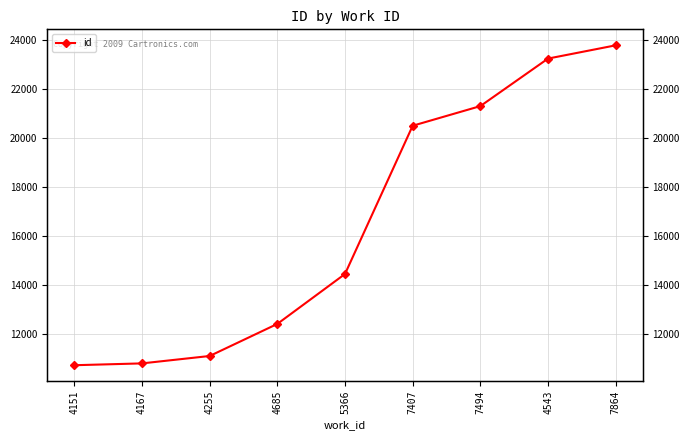

Reading left to right, extract all data points from this chart.

4151=10710	4167=10785	4255=11087	4685=12397	5366=14436	7407=20491	7494=21293	4543=23234	7864=23775